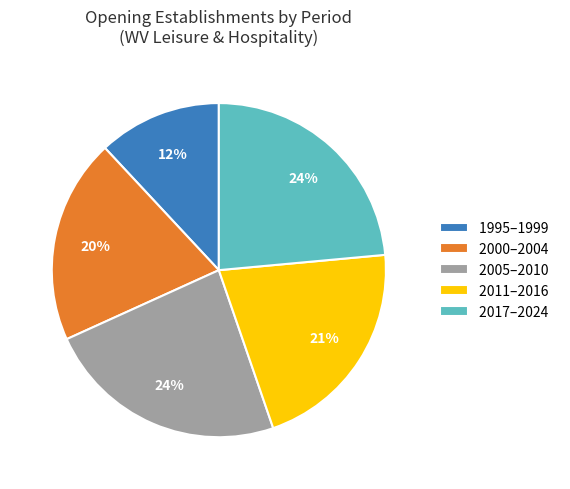

How many segments does this pie chart have?

5